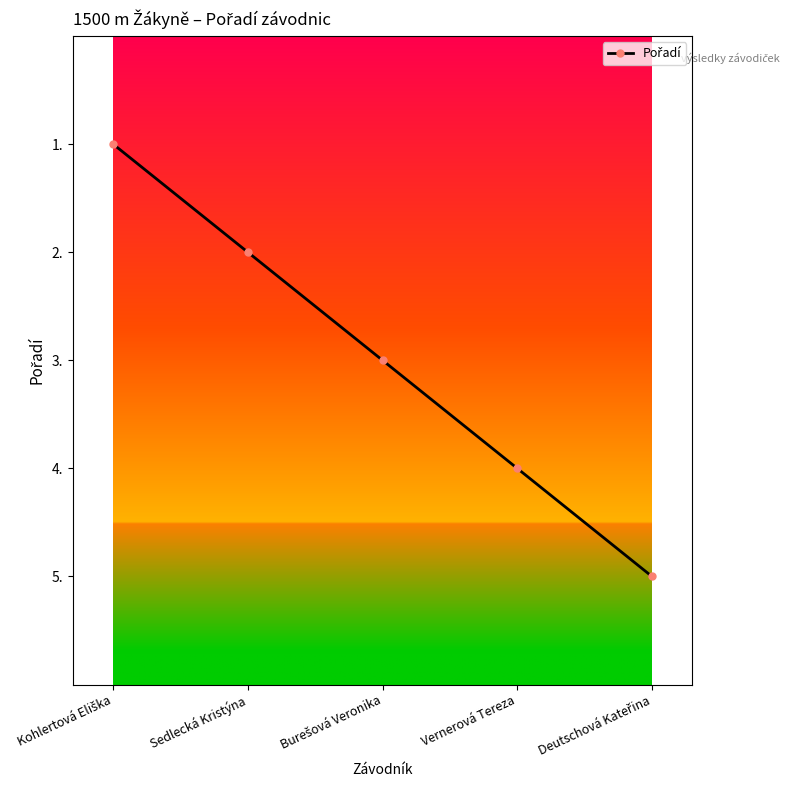

Approximately how many times larger is the value at Deutschová Kateřina compared to Sedlecká Kristýna?

0.2